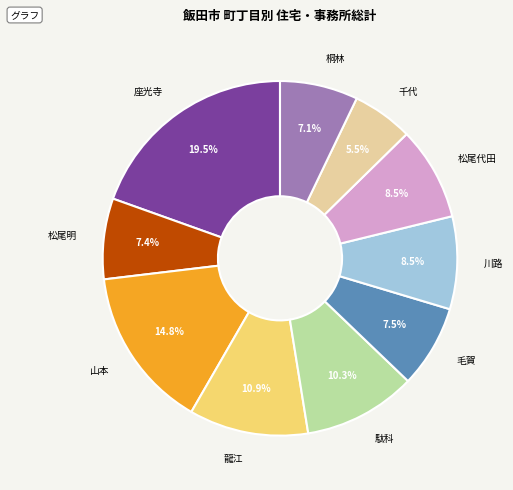

What is the ratio of the value at 駄科 to the value at 松尾明?

1.4